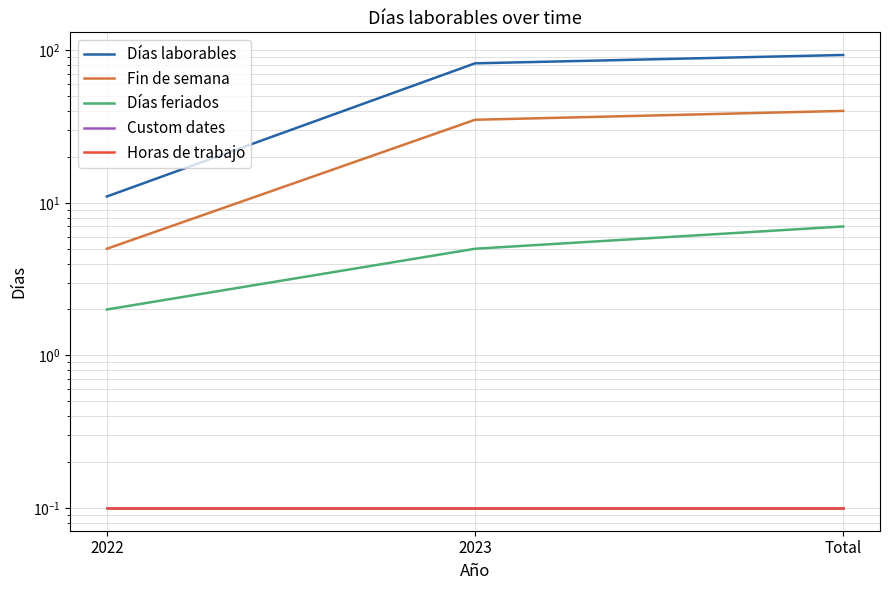

What are all the series names shown in the legend?

Días laborables, Fin de semana, Días feriados, Custom dates, Horas de trabajo